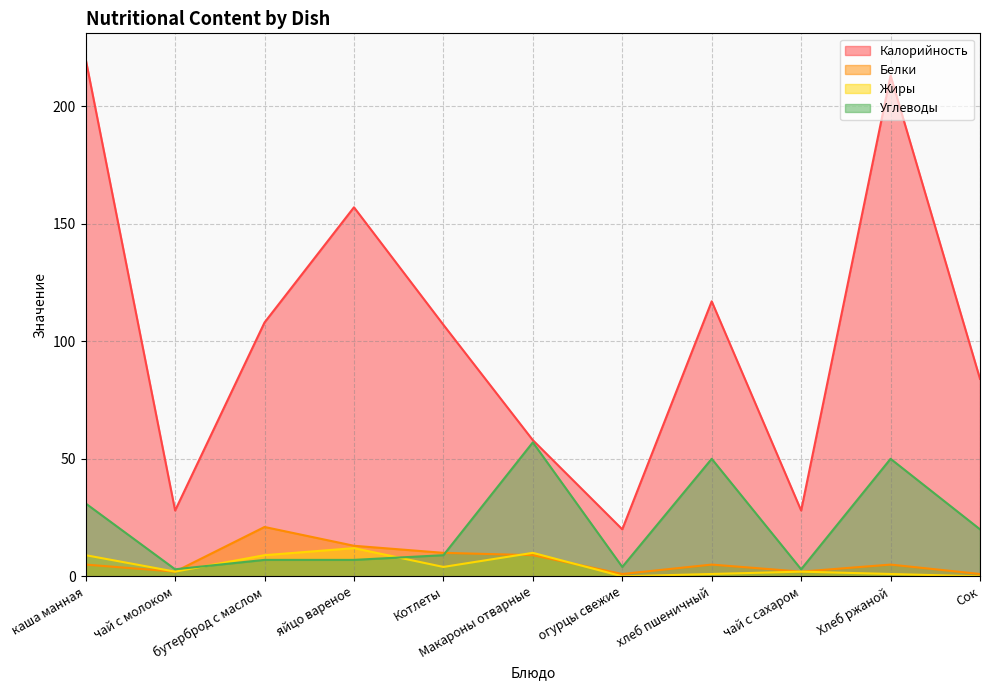

Rank the series at яйцо вареное from highest to lowest value.

Калорийность, Белки, Жиры, Углеводы